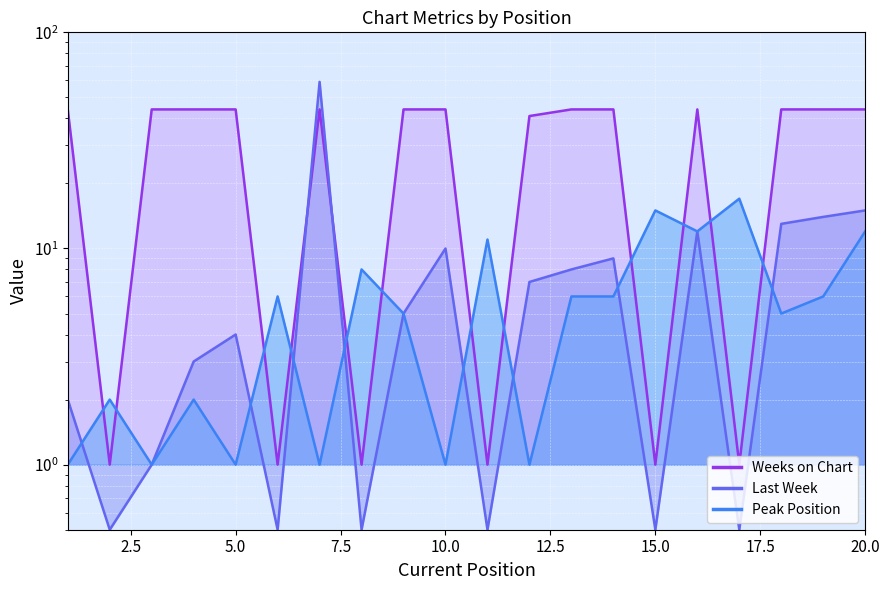

True or false: Weeks on Chart and Last Week intersect in this chart.

True